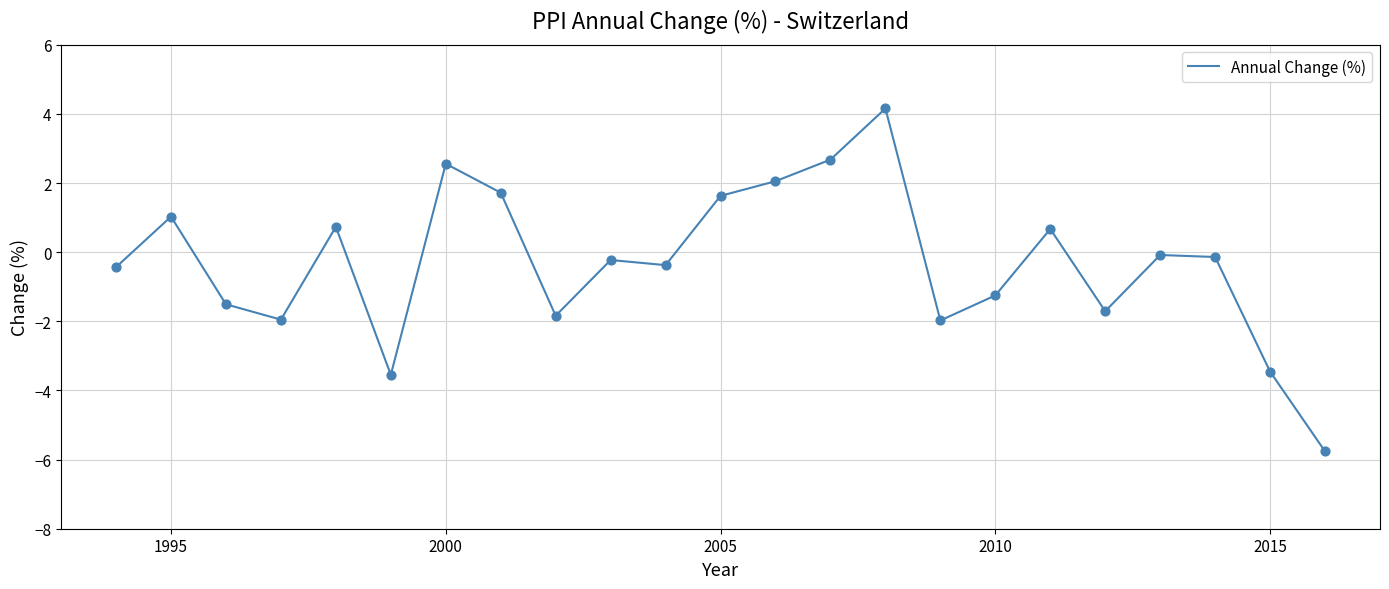

What is the minimum value shown in the chart?

-5.8